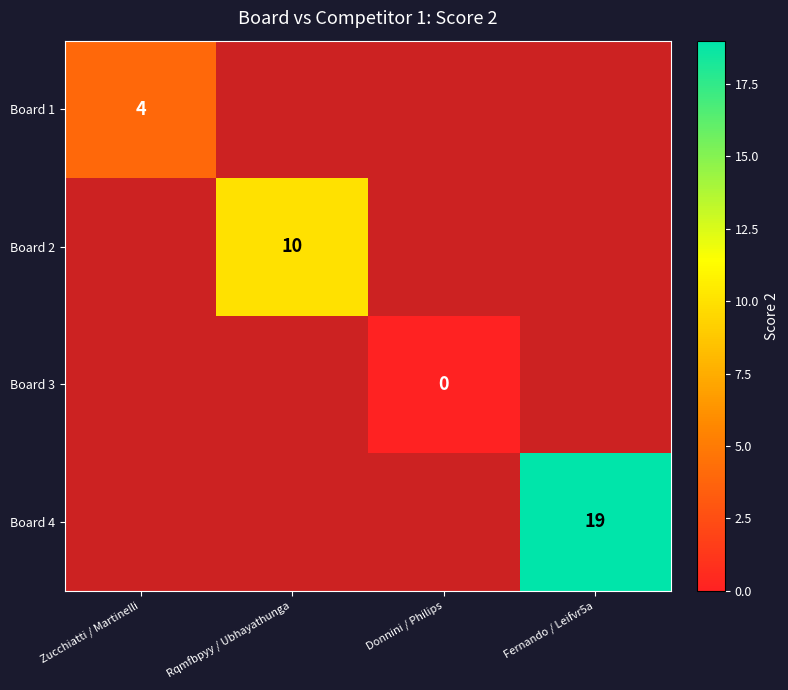

At how many categories does at least one series exceed 13?

1